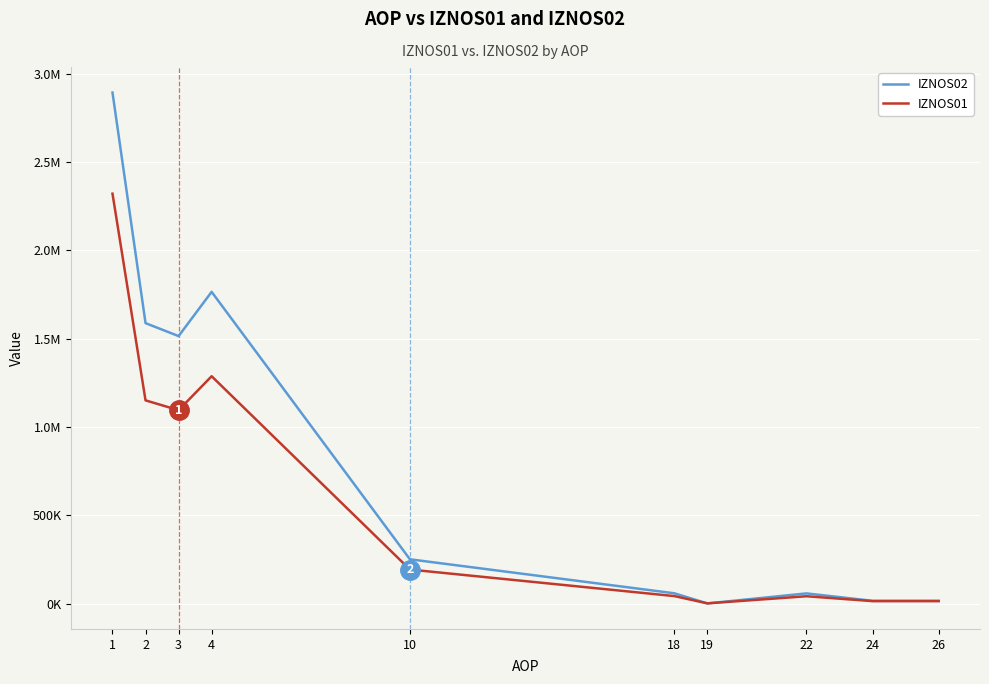

Rank the series by their maximum value, from highest to lowest.

IZNOS02, IZNOS01